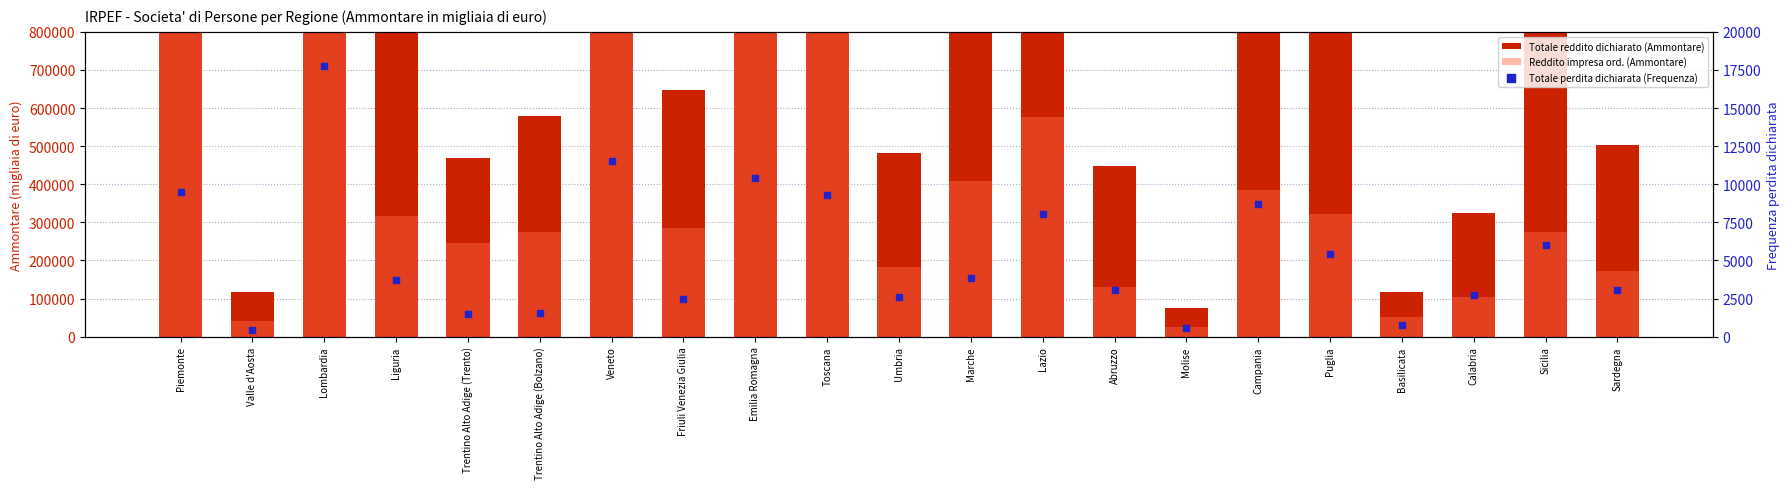

Is the value of Totale perdita dichiarata (Frequenza) at Liguria greater than the value of Reddito impresa ord. (Ammontare) at Molise?

No